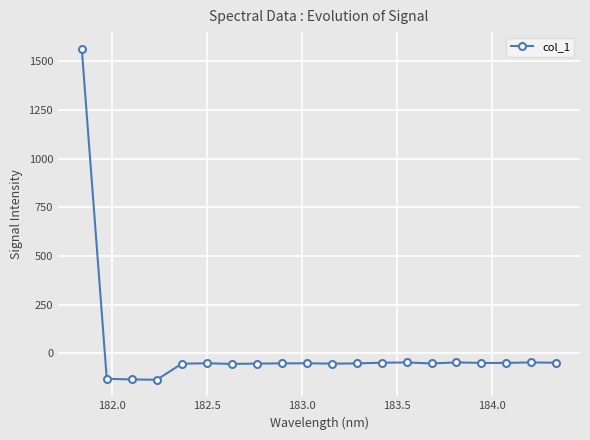

What is the smallest value displayed?

-135.3